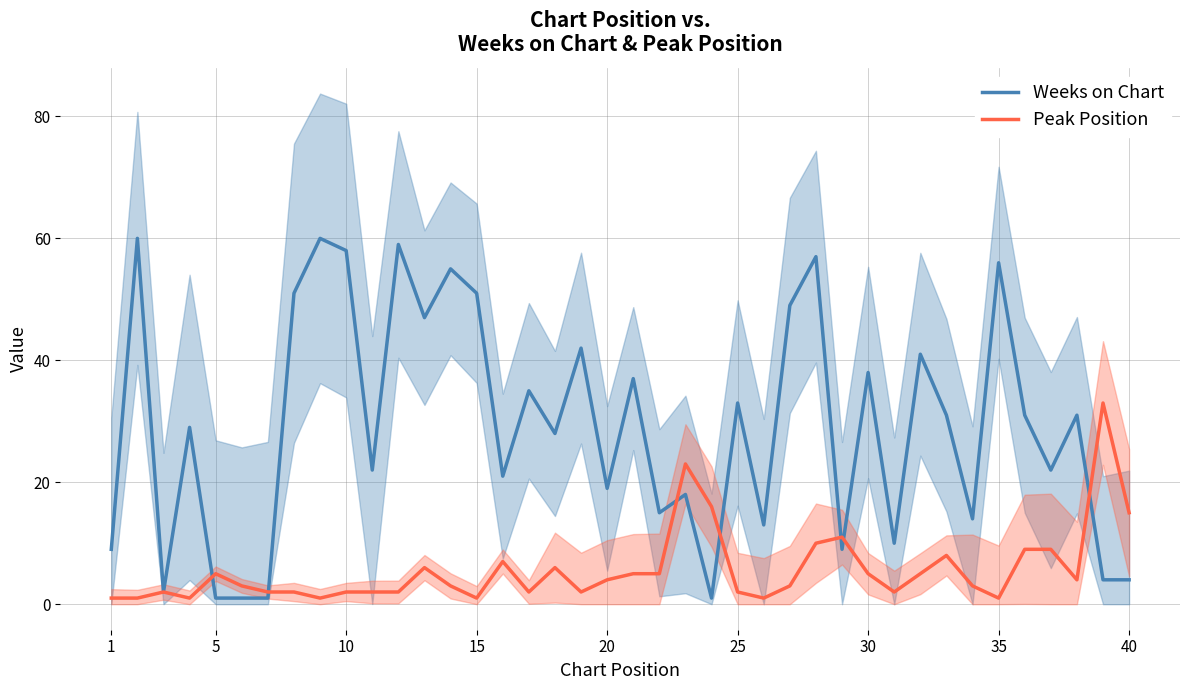

What is the maximum value for Weeks on Chart?

60